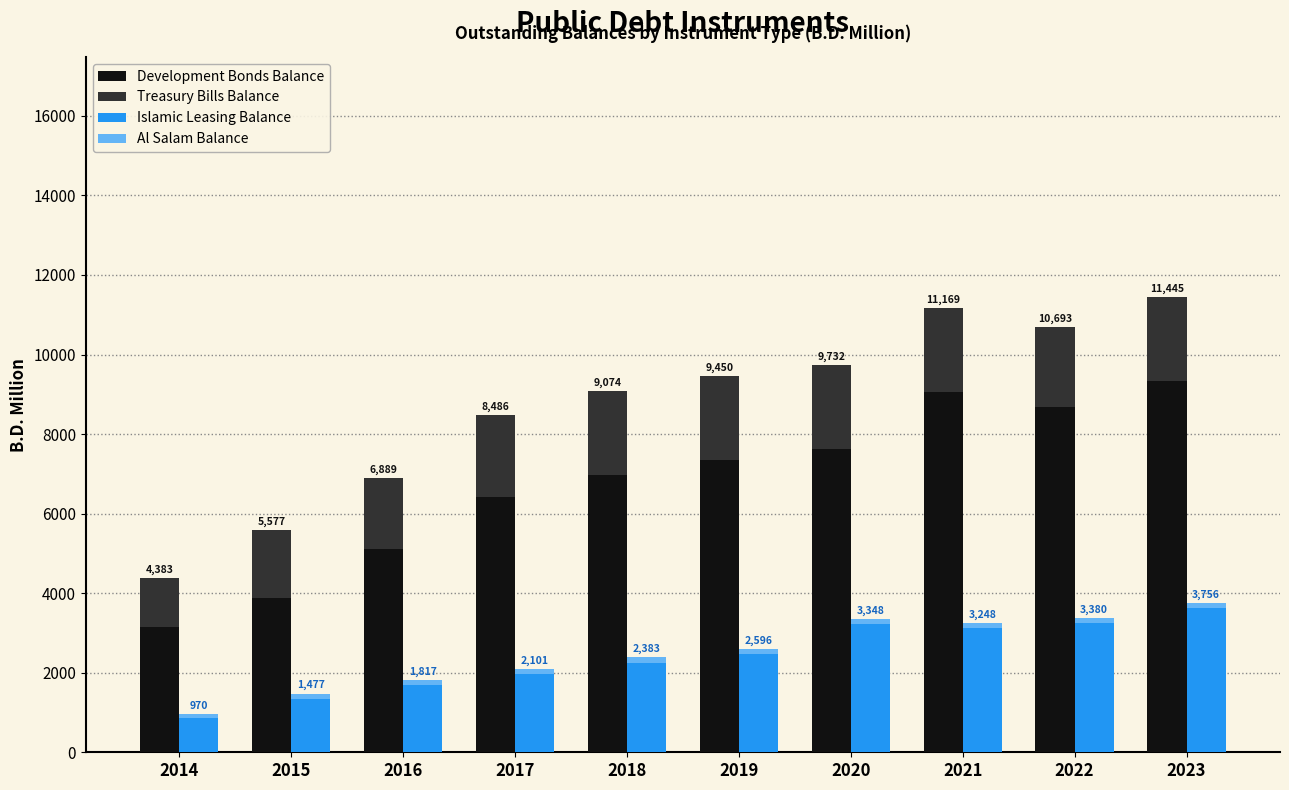

Rank the series at 2021 from lowest to highest value.

Al Salam Balance, Treasury Bills Balance, Islamic Leasing Balance, Development Bonds Balance